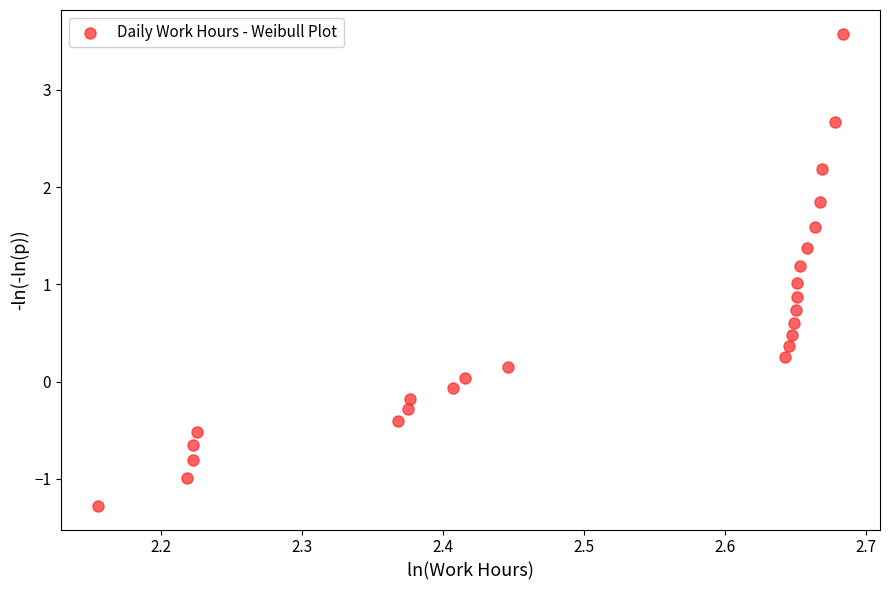

What is the range of X values (max minus min)?

0.5